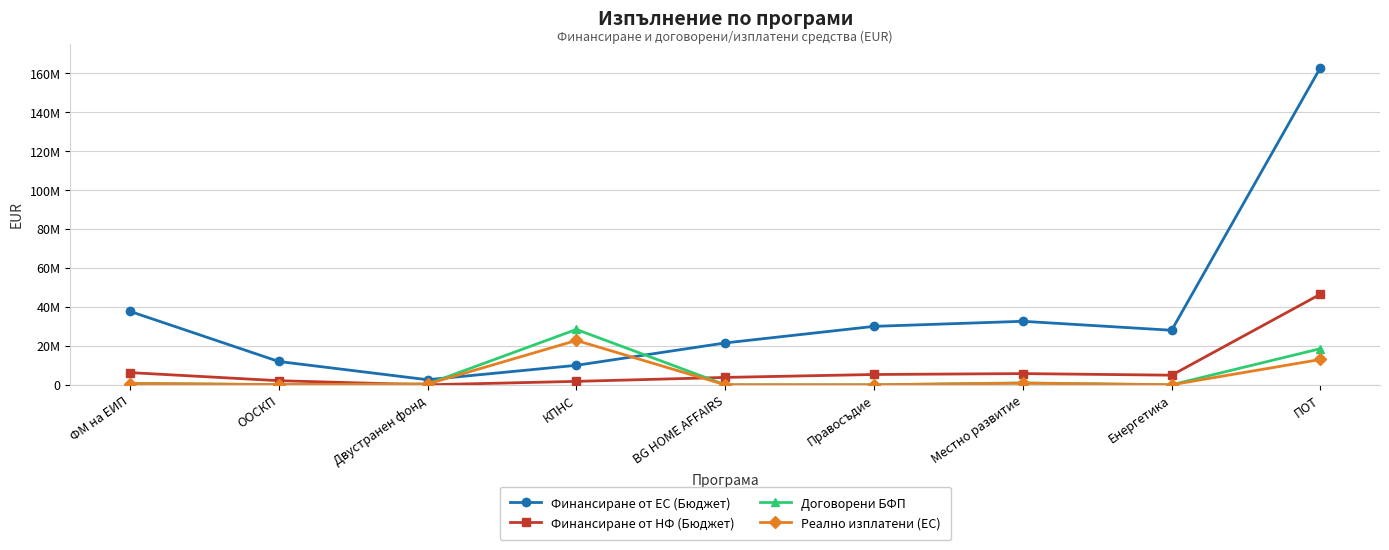

Reading left to right, extract all data points from this chart.

Финансиране от ЕС (Бюджет): 37714867.8	11969816.2	2602000.2	10000000.0	21499670.5	29999539.8	32604347.1	28000000.0	162855769.7
Финансиране от НФ (Бюджет): 6264576.9	2112320.4	0.0	1764706.0	3794059.5	5294036.8	5753708.2	4941176.0	46534168.6
Договорени БФП: 775887.2	106220.9	403920.6	28416350.6	4095.4	0.0	976567.5	14469.6	18557146.5
Реално изплатени (ЕС): 666637.6	90287.8	403920.6	22774478.4	2457.3	0.0	830082.4	11575.6	13000812.0